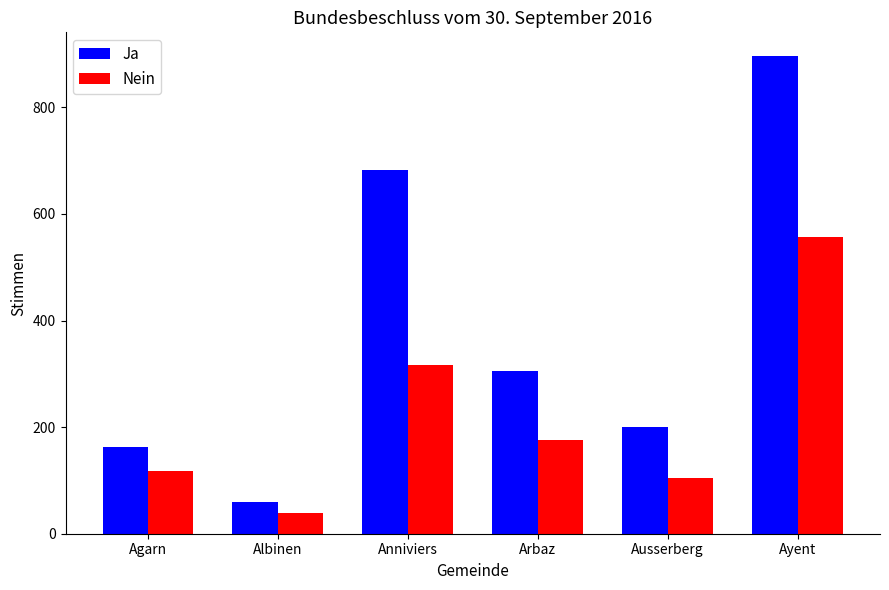

At Albinen, list the series in order from smallest to largest.

Nein, Ja